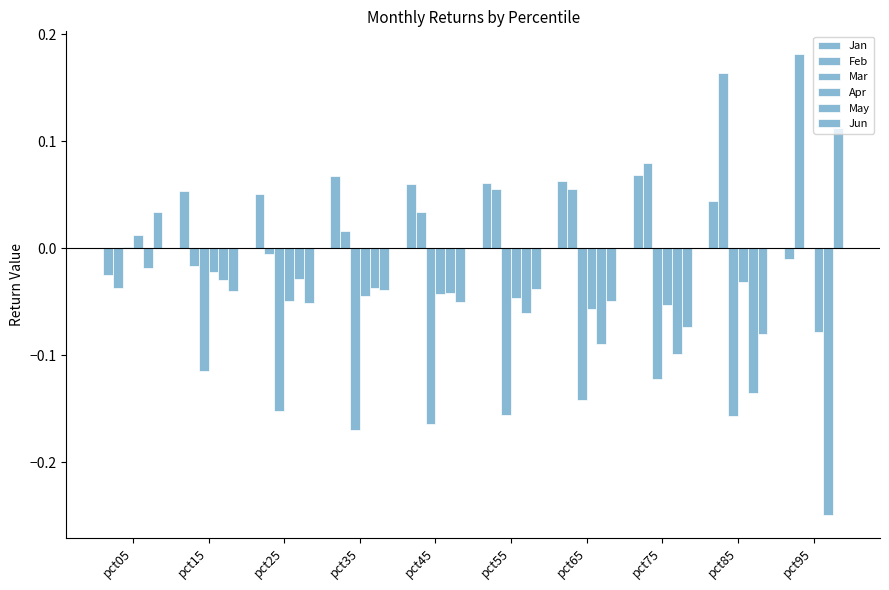

How many categories are shown in the chart?

10